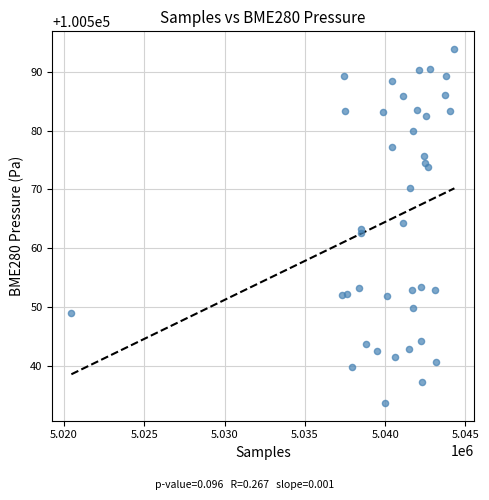

What is the range of X values (max minus min)?

23847.0